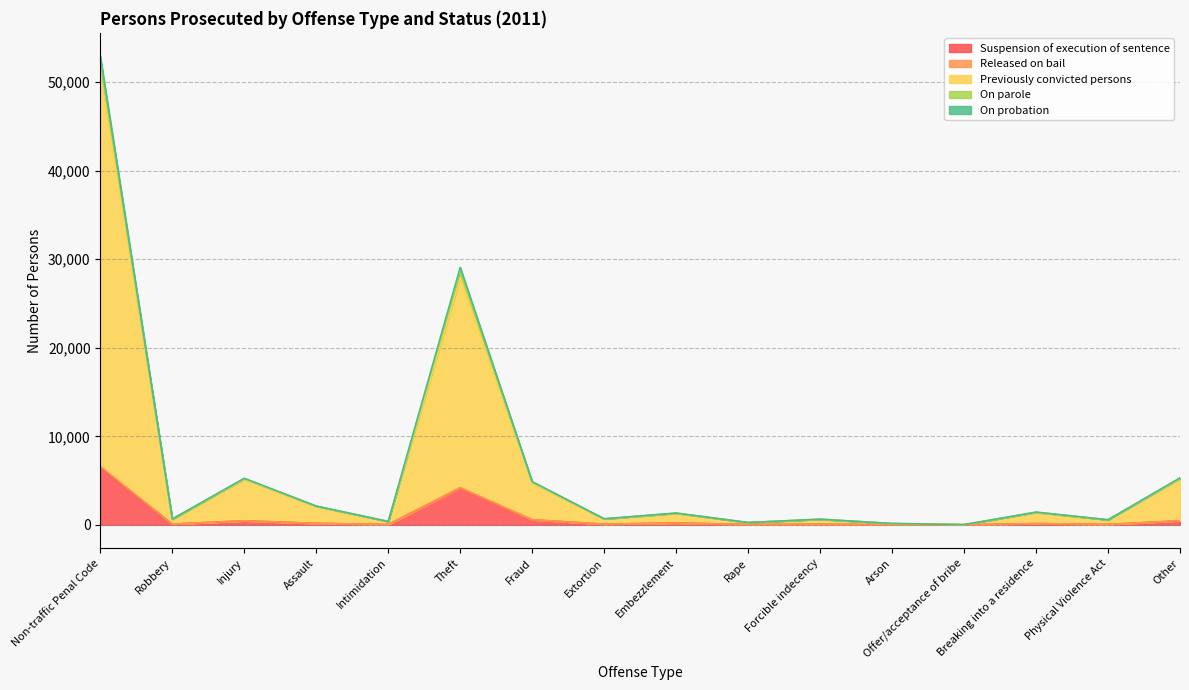

List the labels in order of On parole value, smallest first.

Offer/acceptance of bribe, Arson, Rape, Intimidation, Physical Violence Act, Forcible indecency, Extortion, Robbery, Breaking into a residence, Assault, Embezzlement, Injury, Other, Fraud, Theft, Non-traffic Penal Code